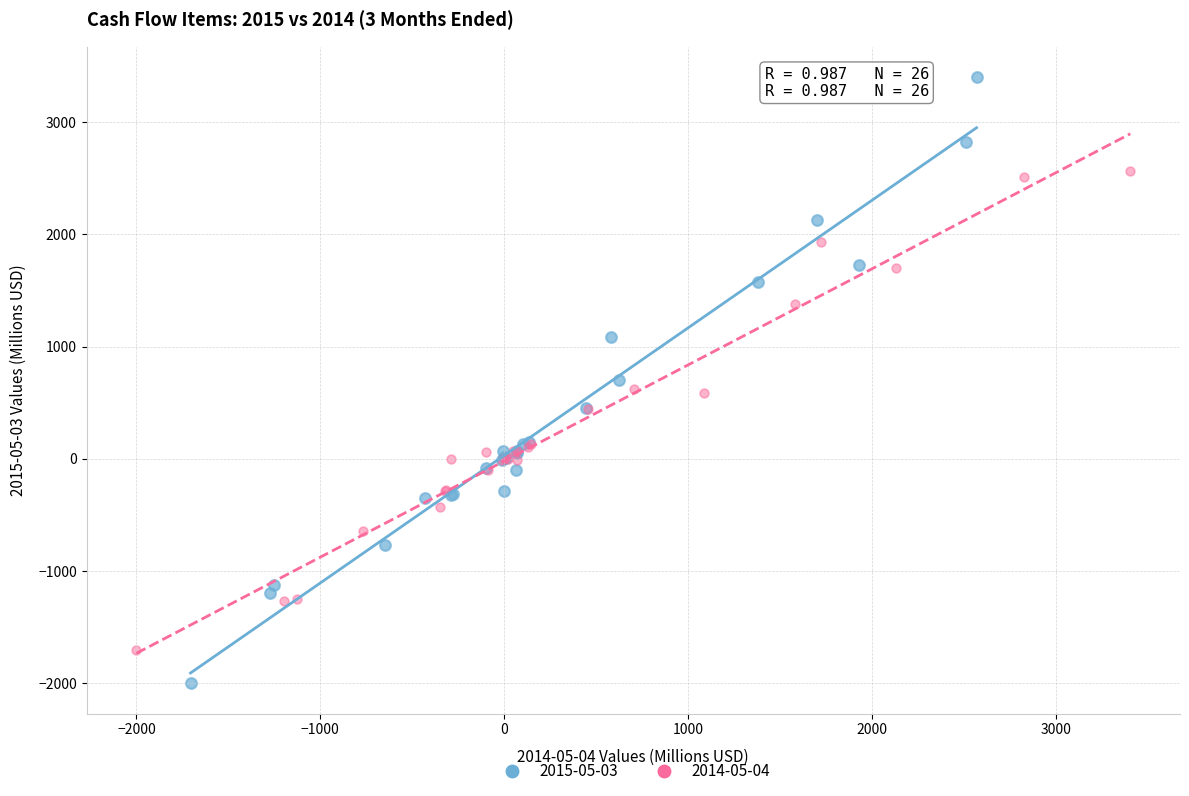

Which series reaches the minimum Y coordinate?

2015-05-03